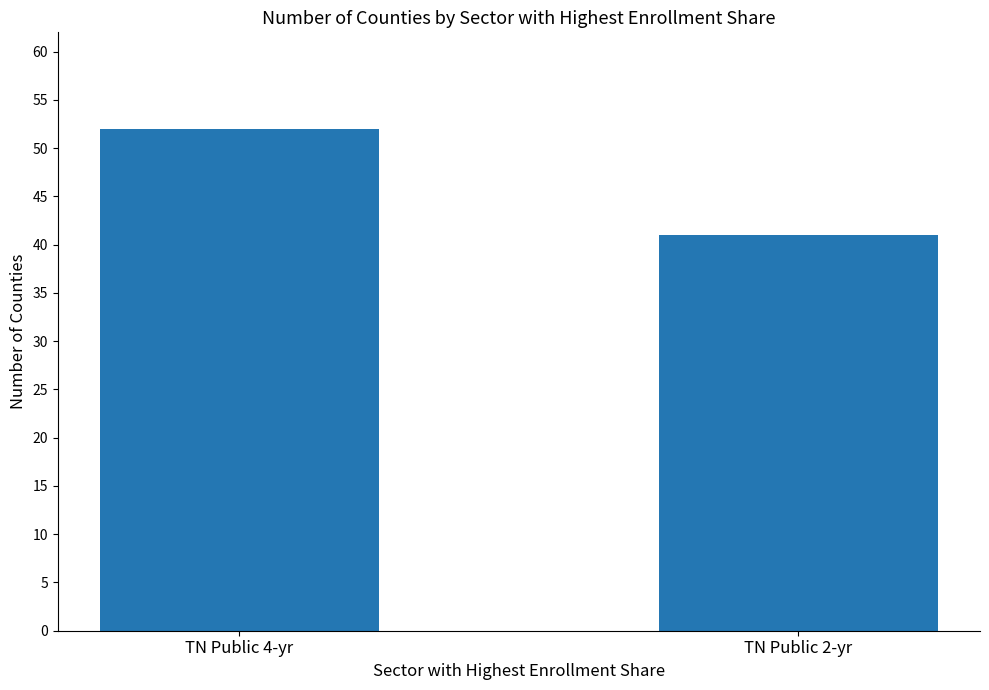

List the labels in order of value, smallest first.

TN Public 2-yr, TN Public 4-yr